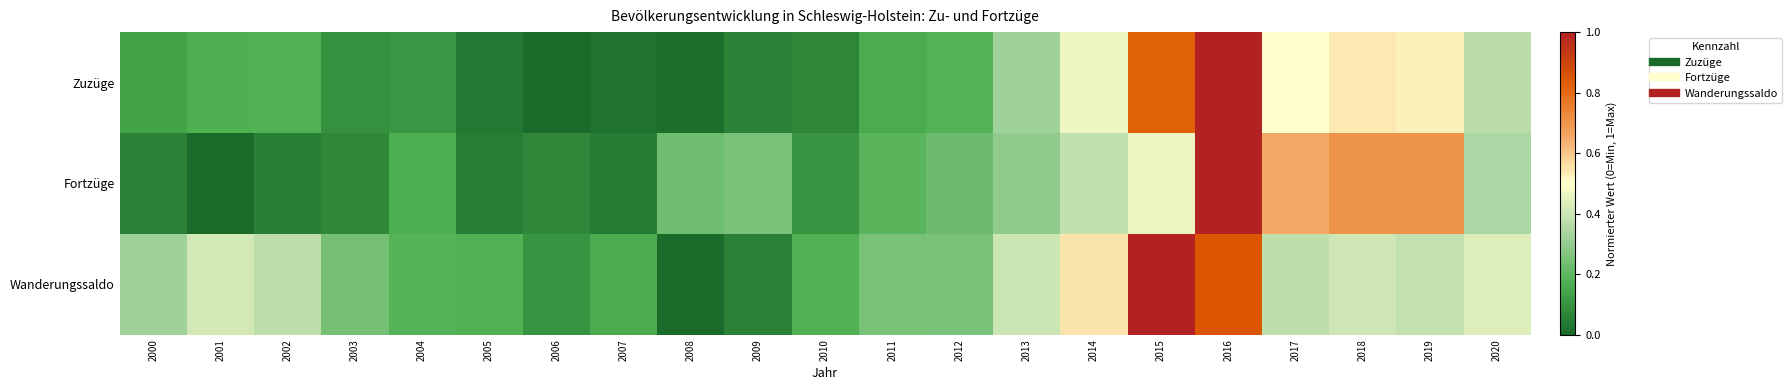

What is the total value across all series at 2005?

0.3